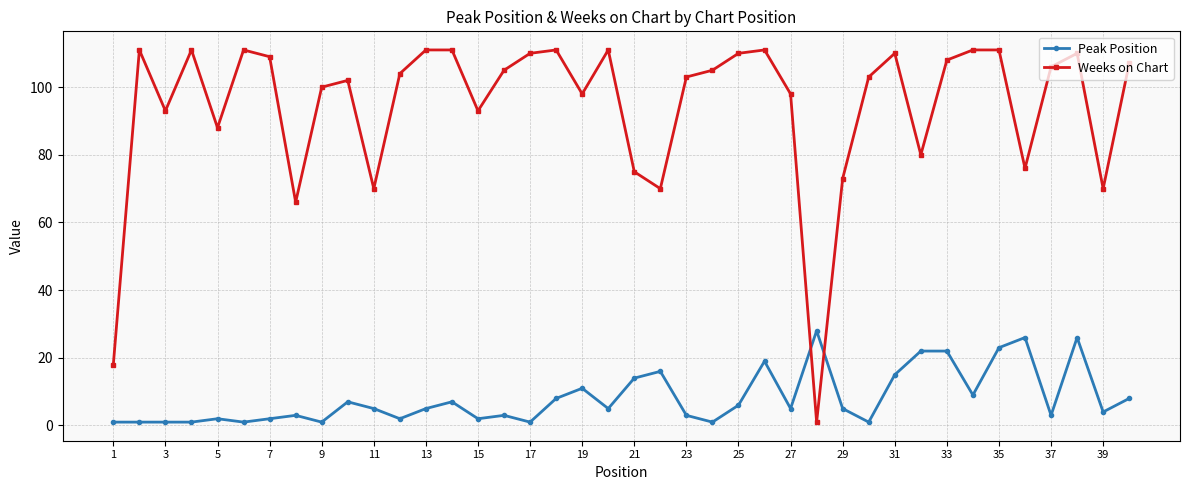

Rank the series by their average value, from lowest to highest.

Peak Position, Weeks on Chart